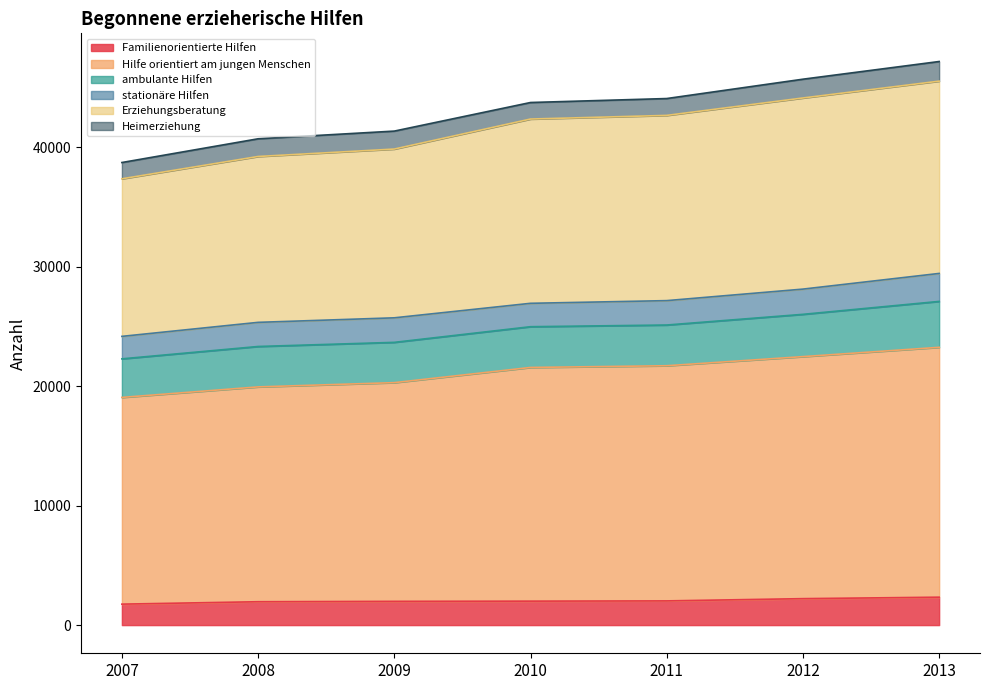

What is the highest value of the Familienorientierte Hilfen series?

2337